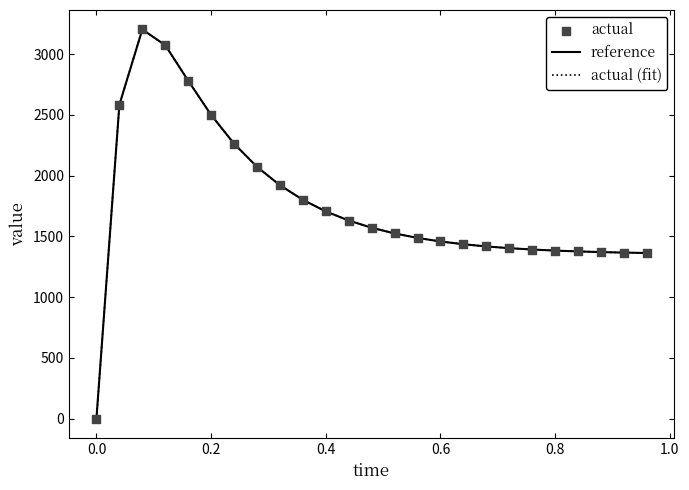

Which series has the largest range (max minus min)?

reference